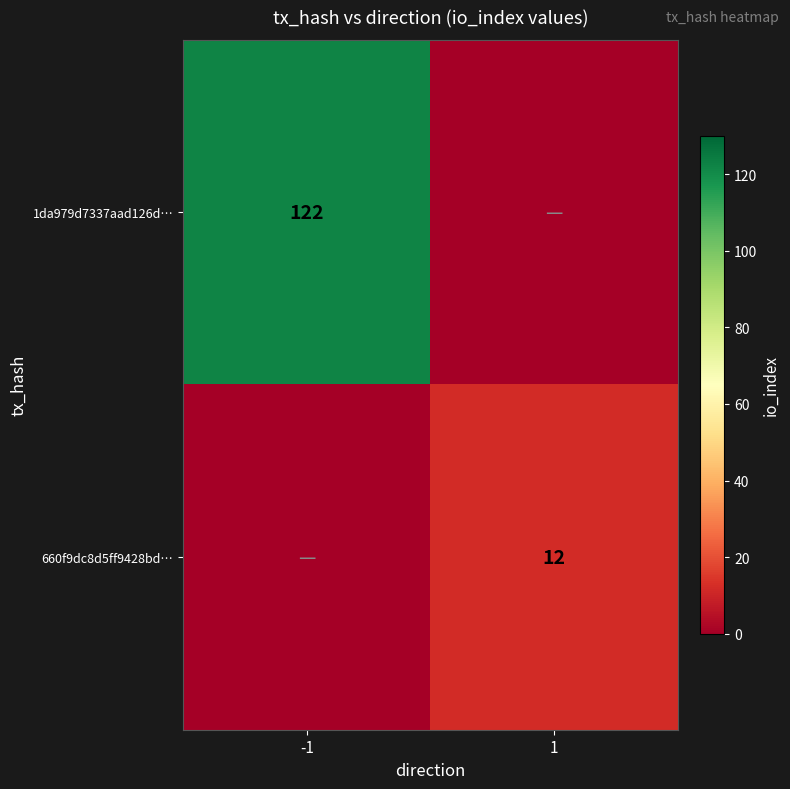

True or false: 660f9dc8d5ff9428bd… has a value of 21 at 1.

False